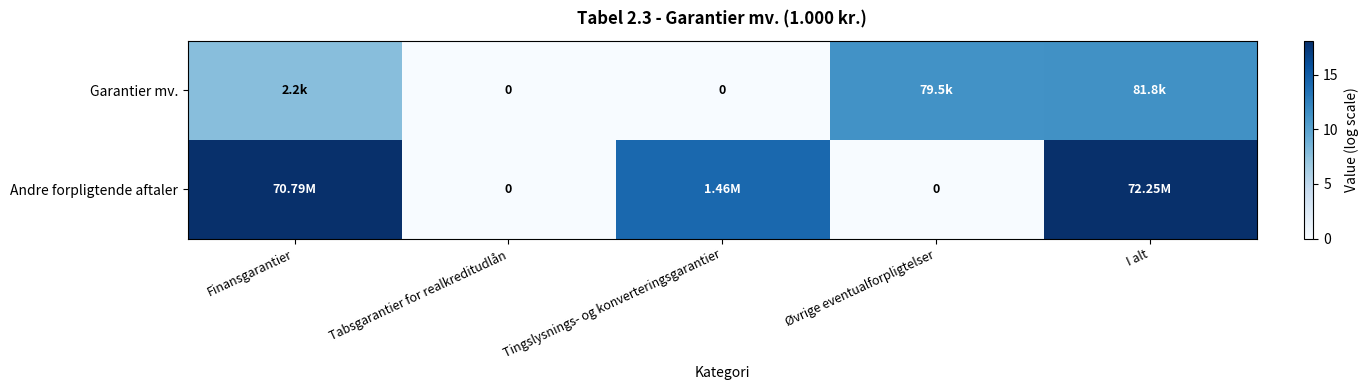

Which category has the highest value in the Garantier mv. series?

I alt